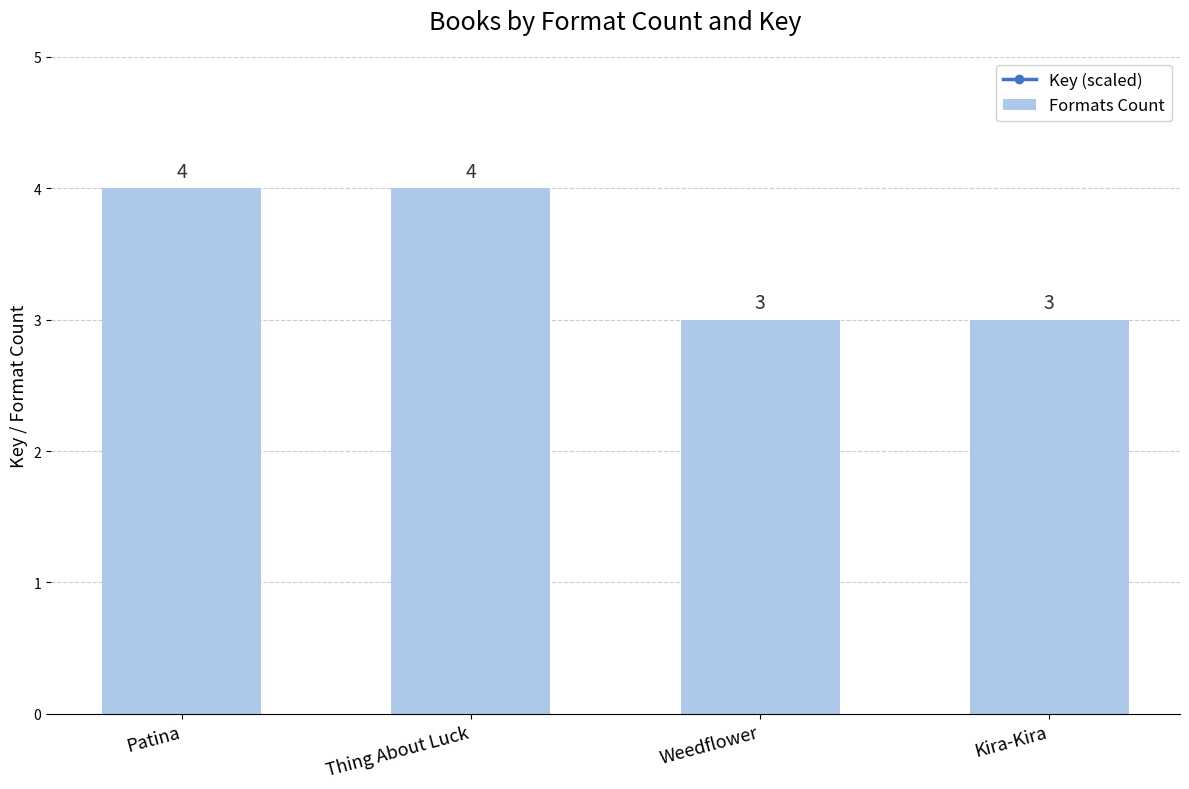

Which series has the largest total across all categories?

Key (scaled)